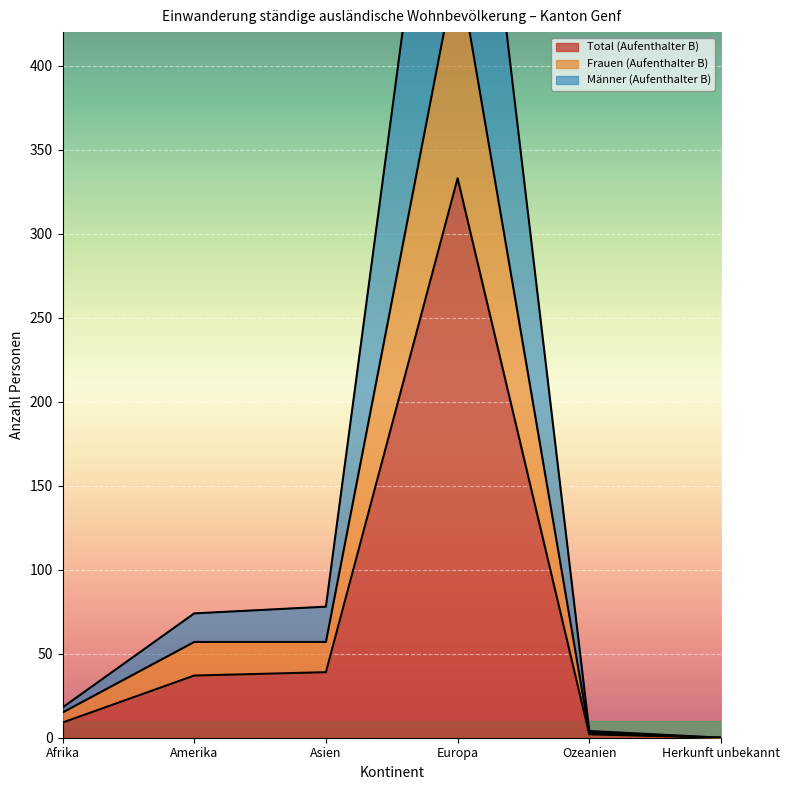

What is the greatest value displayed?

666